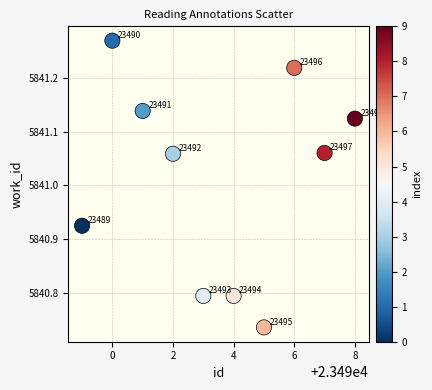

What is the range of Y values (max minus min)?

0.5